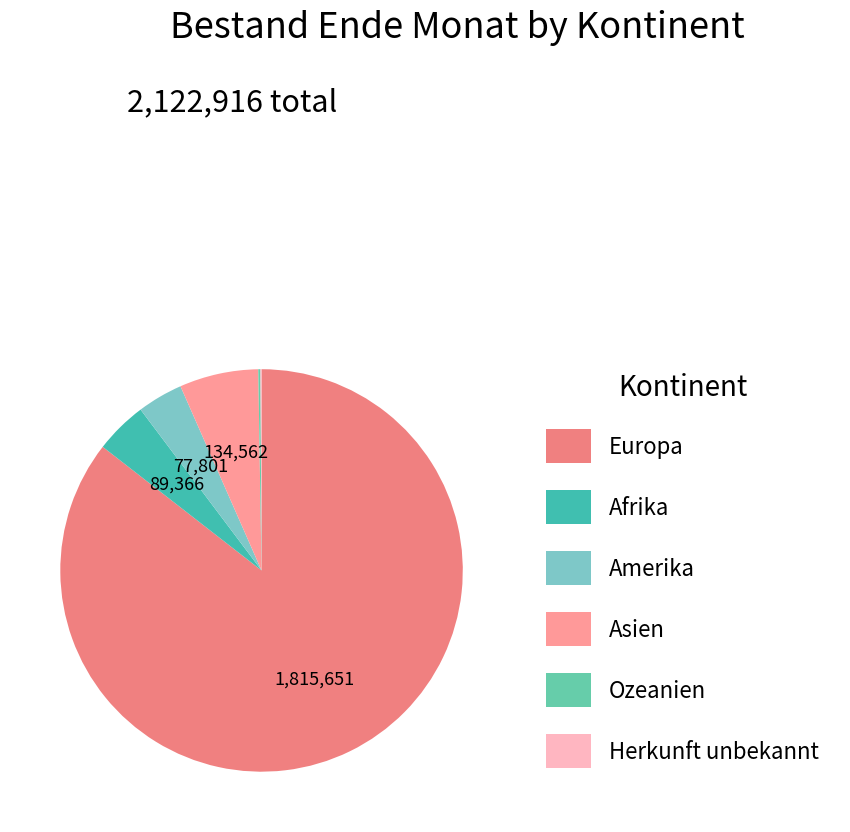

Which slice is the smallest?

Herkunft unbekannt